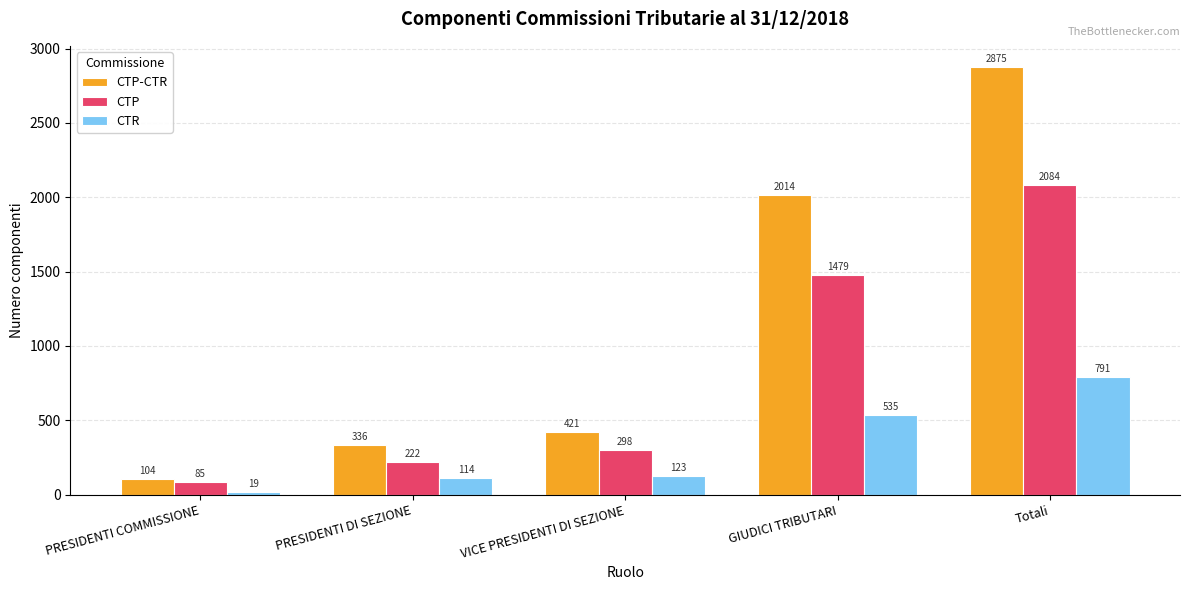

What position from the left is VICE PRESIDENTI DI SEZIONE?

3